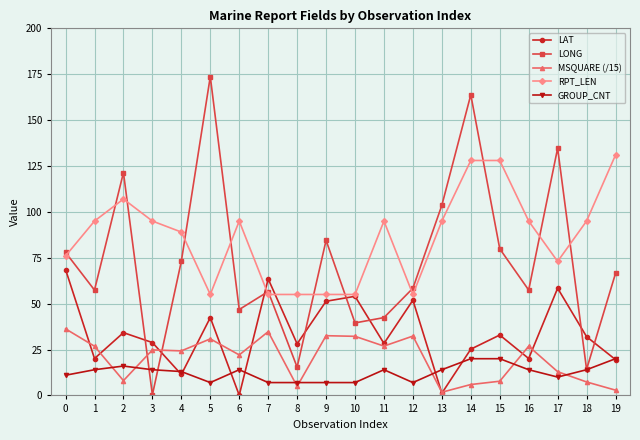

Does the chart display data point markers on the line(s)?

Yes